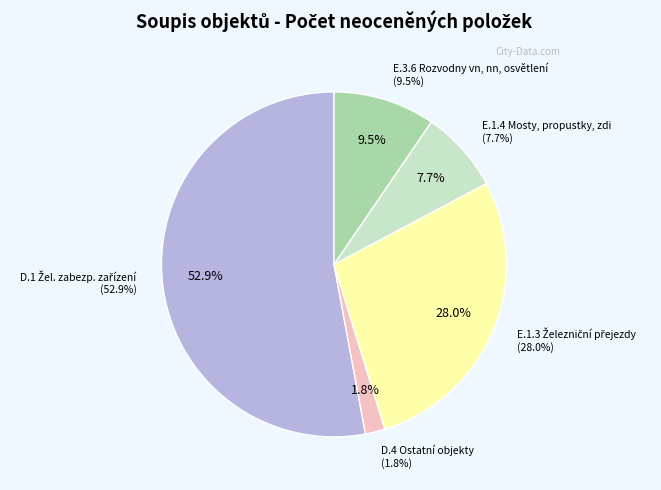

What is the ratio of the value at E.1.3 Železniční přejezdy (91) to the value at E.3.6 Rozvodny vn, nn, osvětlení (31)?

2.9